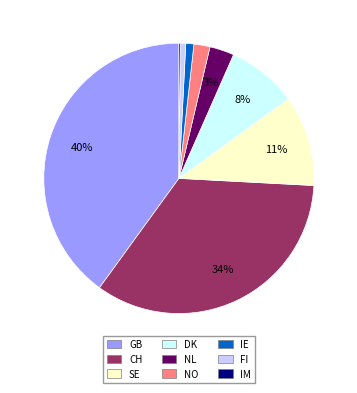

Which category has the biggest portion of the pie?

GB